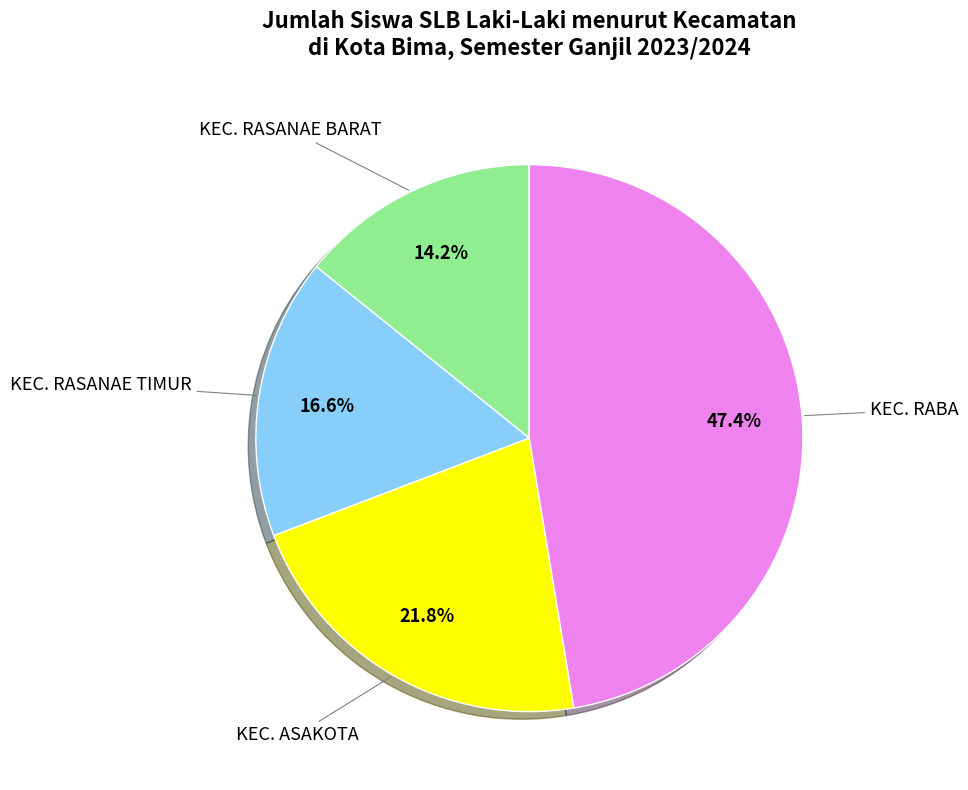

Is there a majority slice in this chart?

No